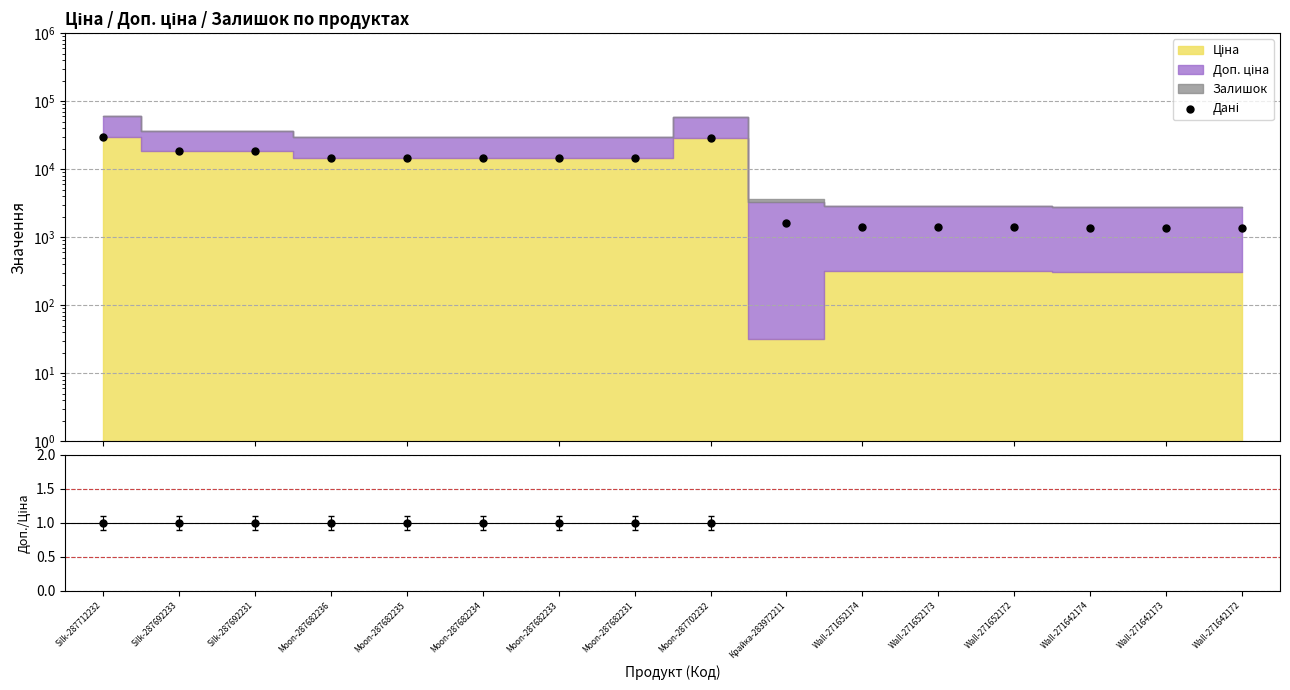

Which series has the largest Y range (max minus min)?

Дані